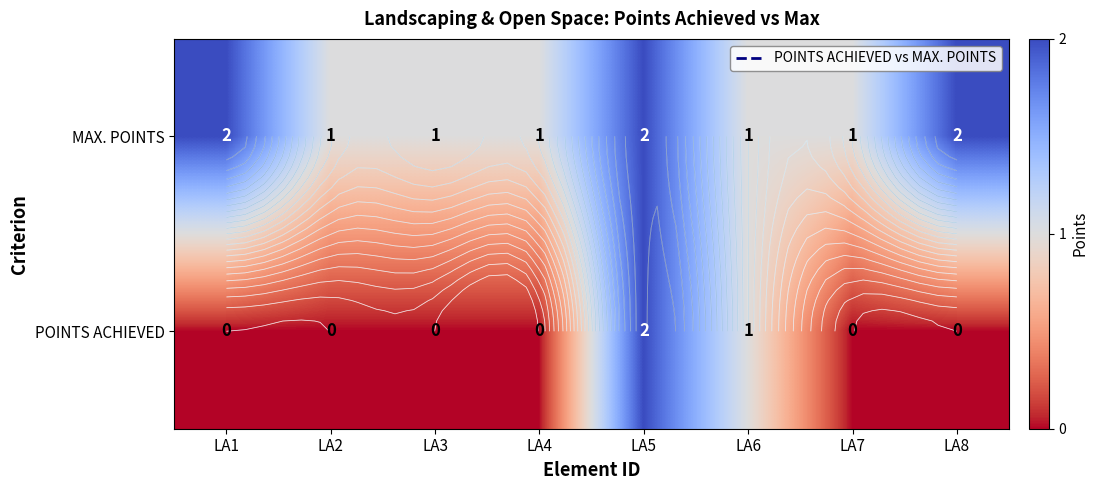

Which series has the largest range (max minus min)?

POINTS ACHIEVED